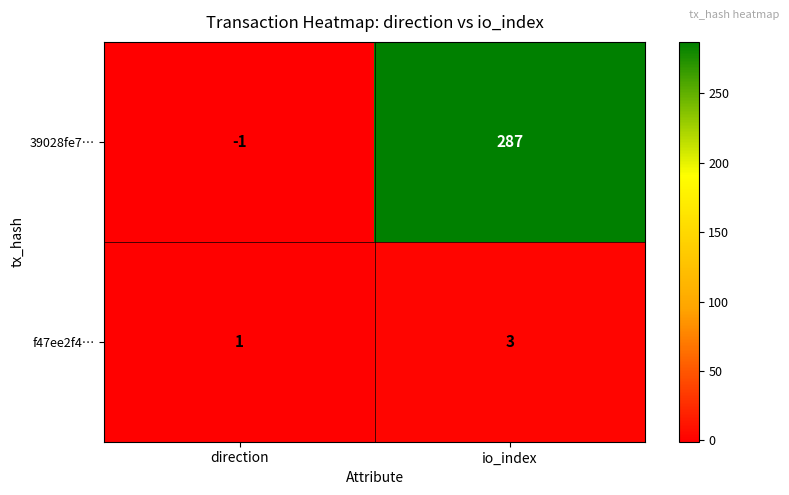

Which series has the largest total across all categories?

39028fe7…